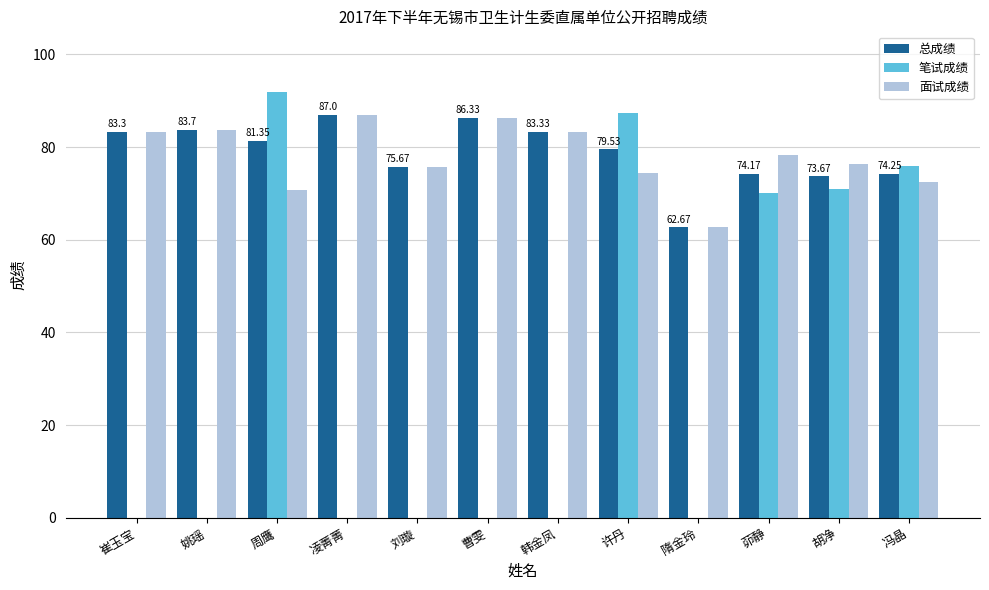

How many series are shown in this chart?

3